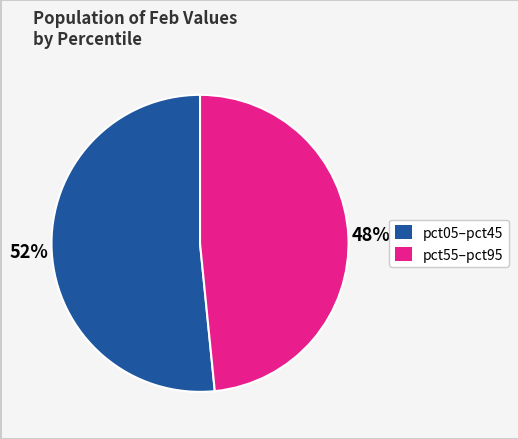

To the nearest percent, what portion does pct05–pct45 represent?

52%